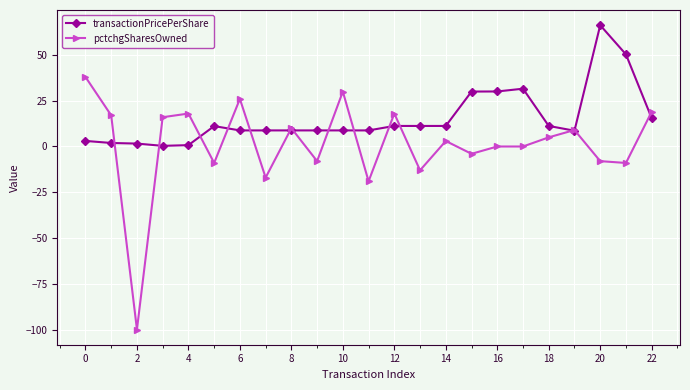

What is the difference between the second highest and minimum values in the pctchgSharesOwned series?

130.0